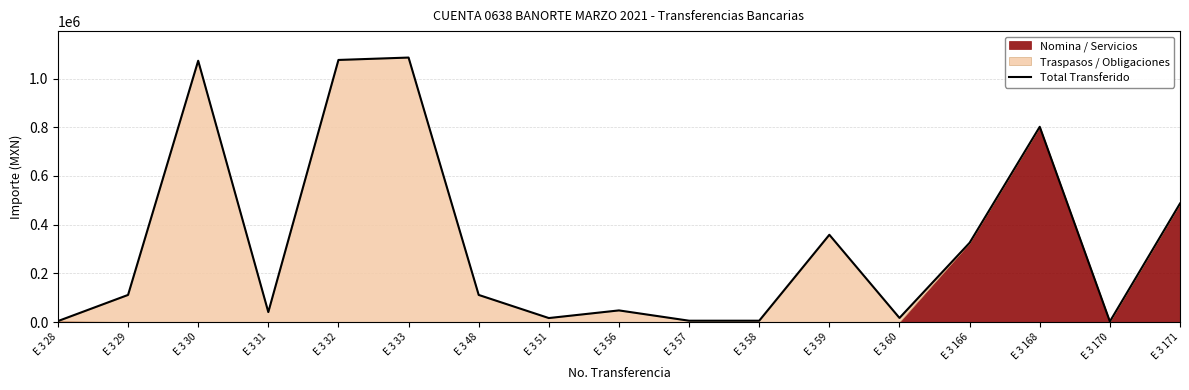

What is the difference between the maximum and minimum values?

1084234.9